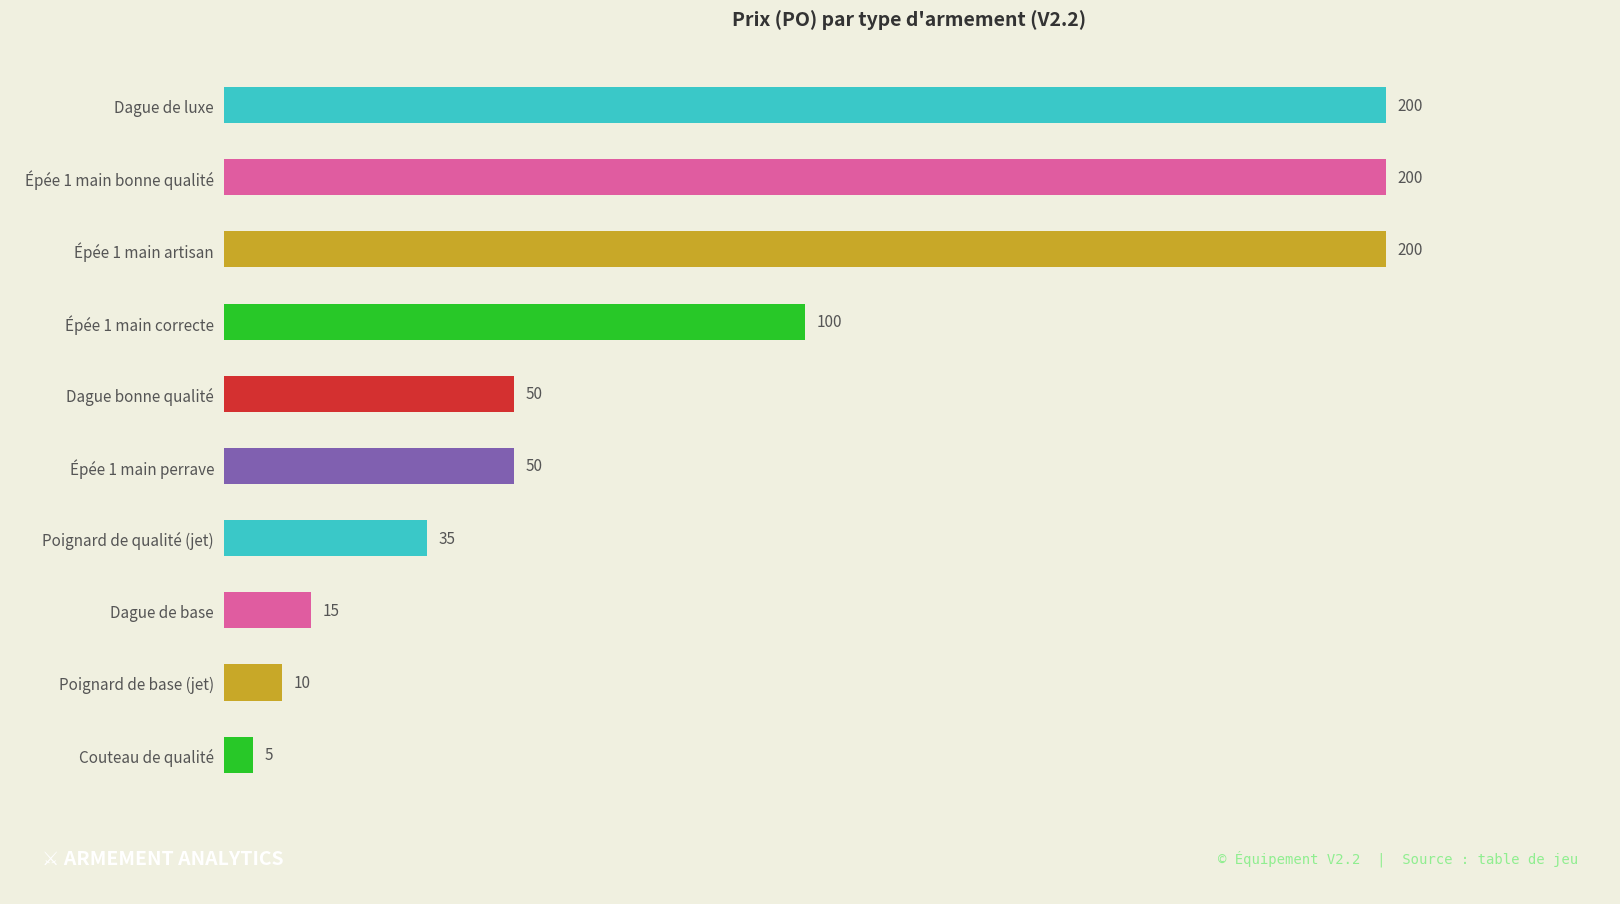

How many data points are less than 50?

4